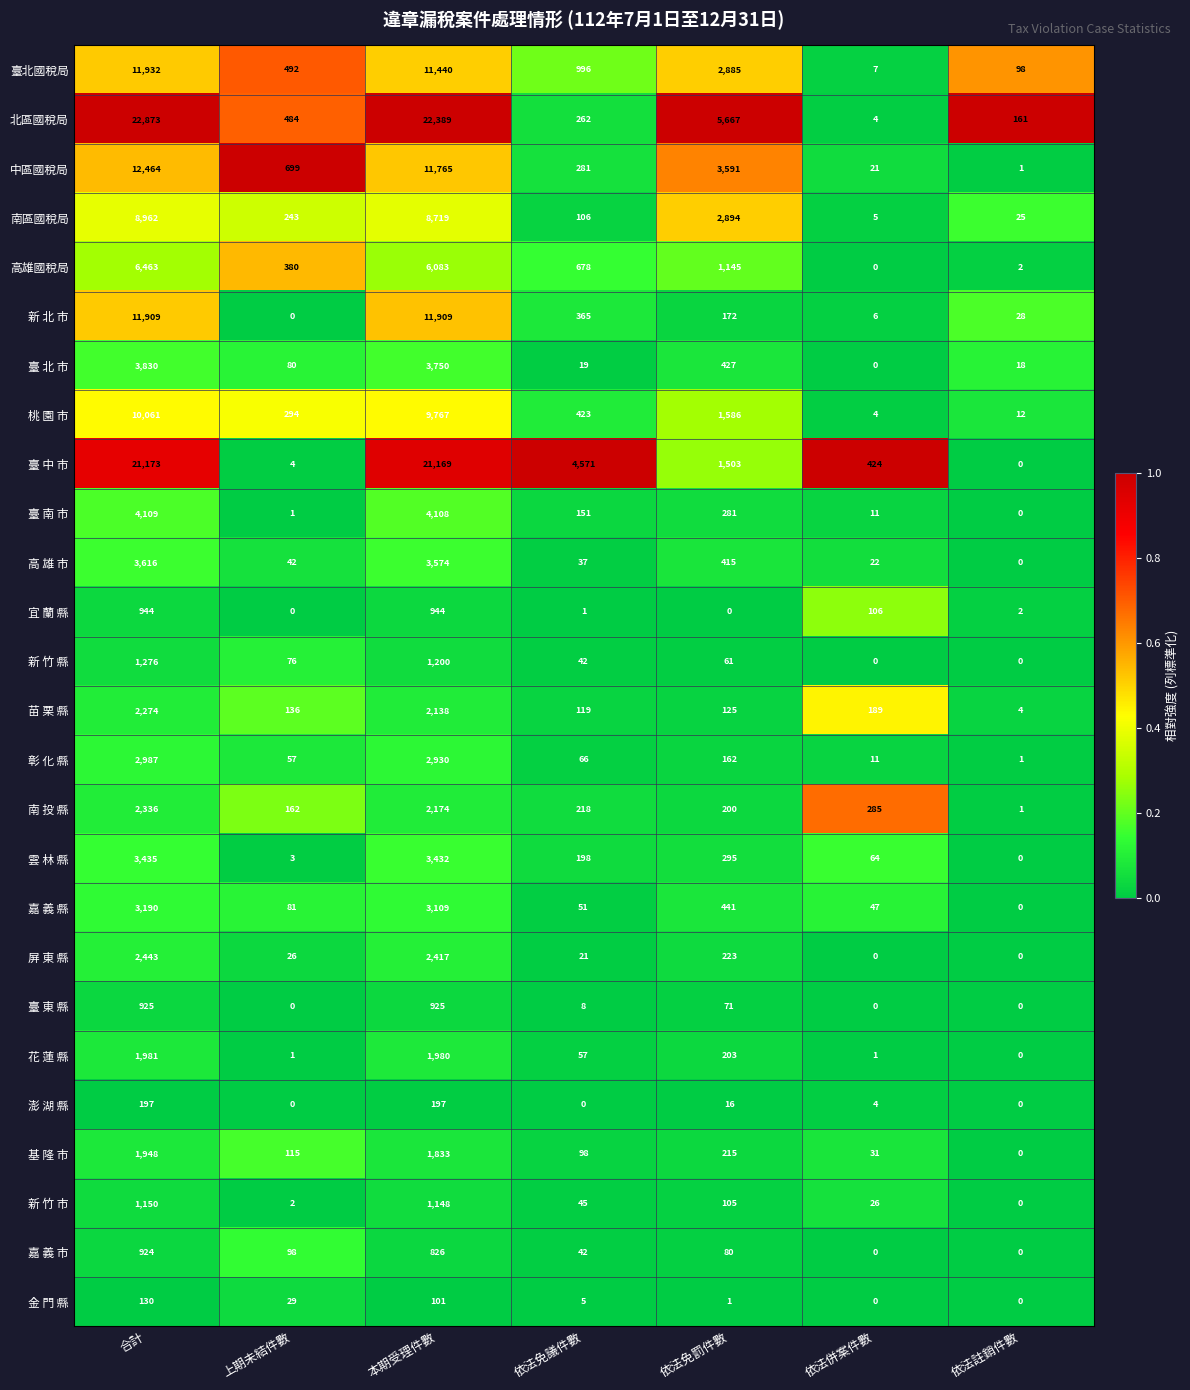

Which series has the largest range (max minus min)?

北區國稅局